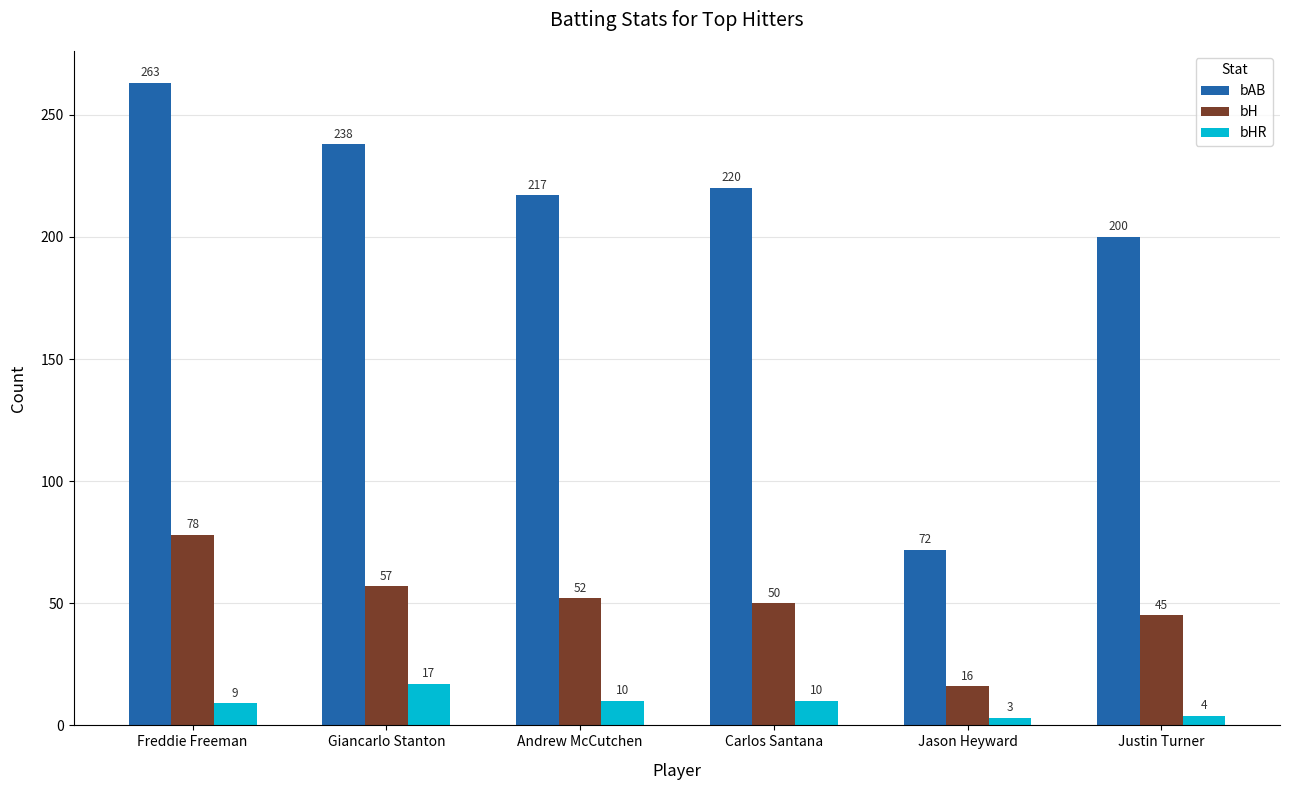

How many data points does each series have?

6